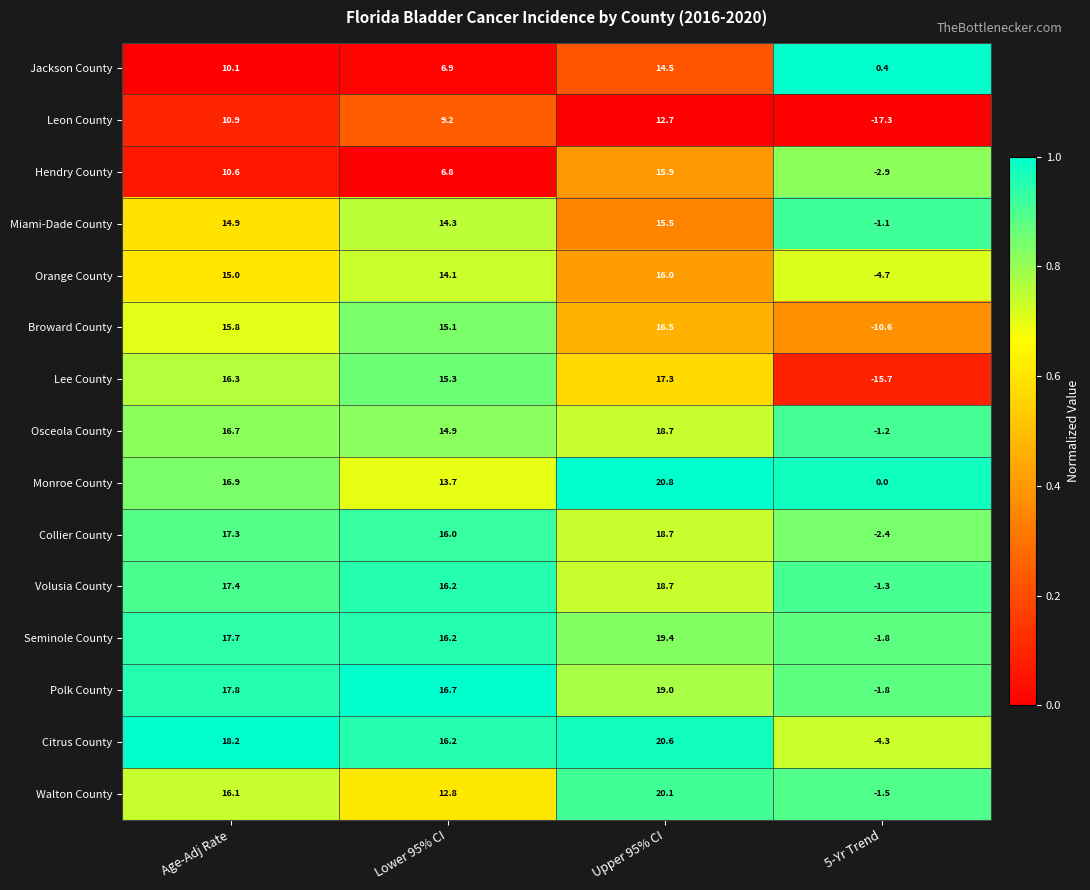

The Orange County series shows 8.4 at Lower 95% CI. True or false?

False